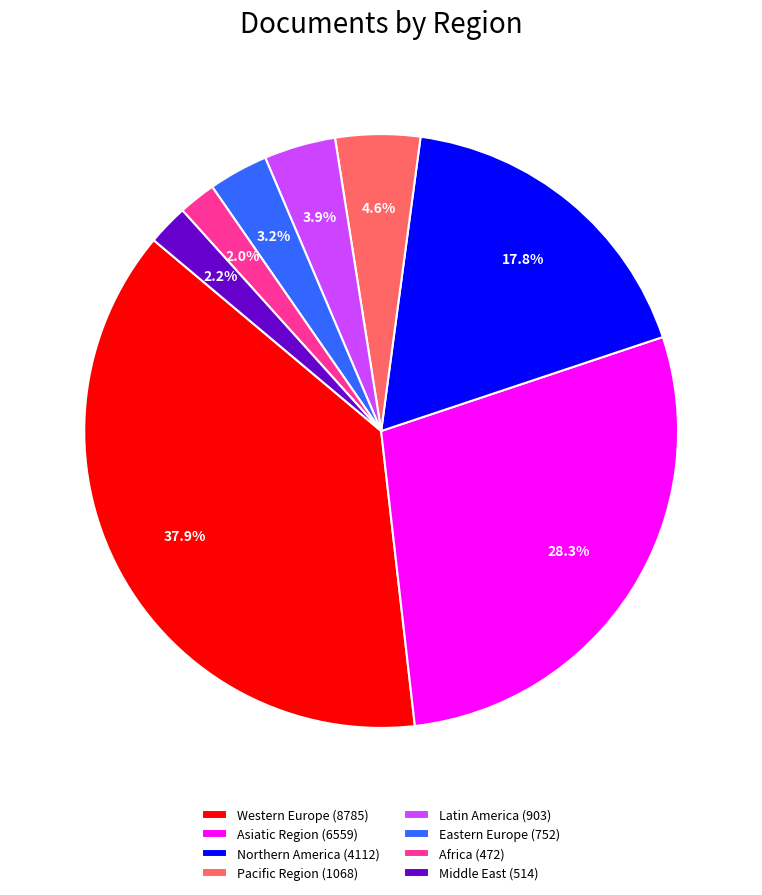

Count the number of slices in the pie.

8